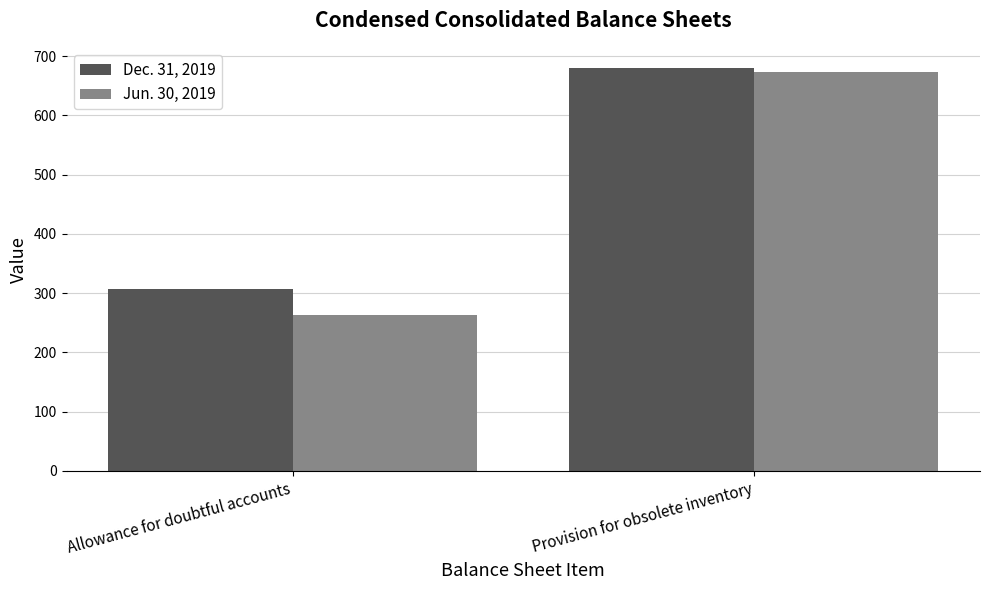

What position from the right is Provision for obsolete inventory?

1